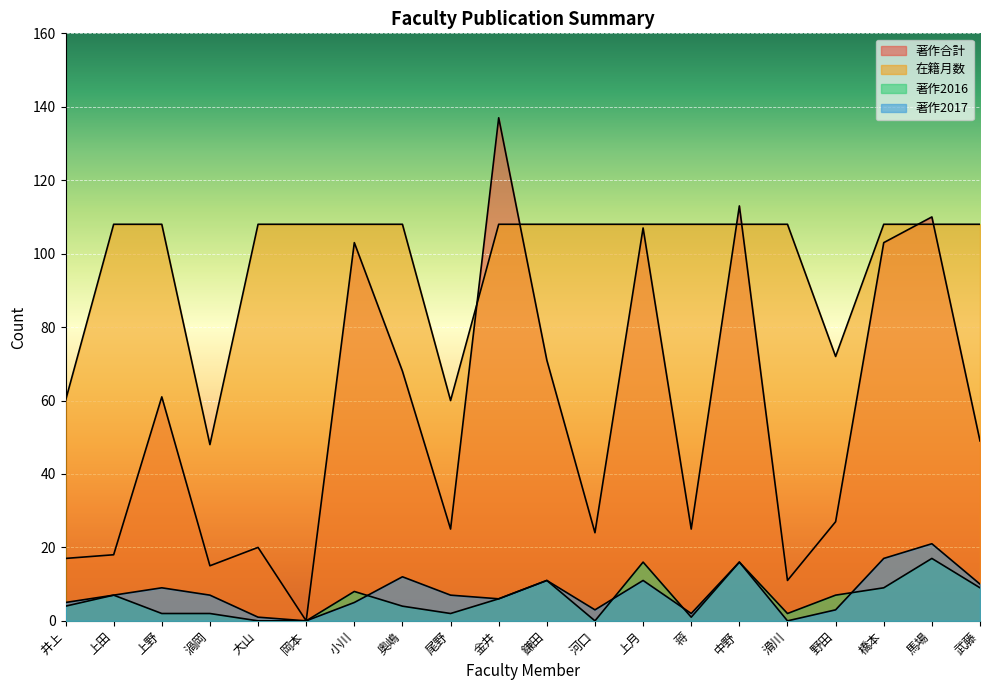

How many categories are shown in the chart?

20